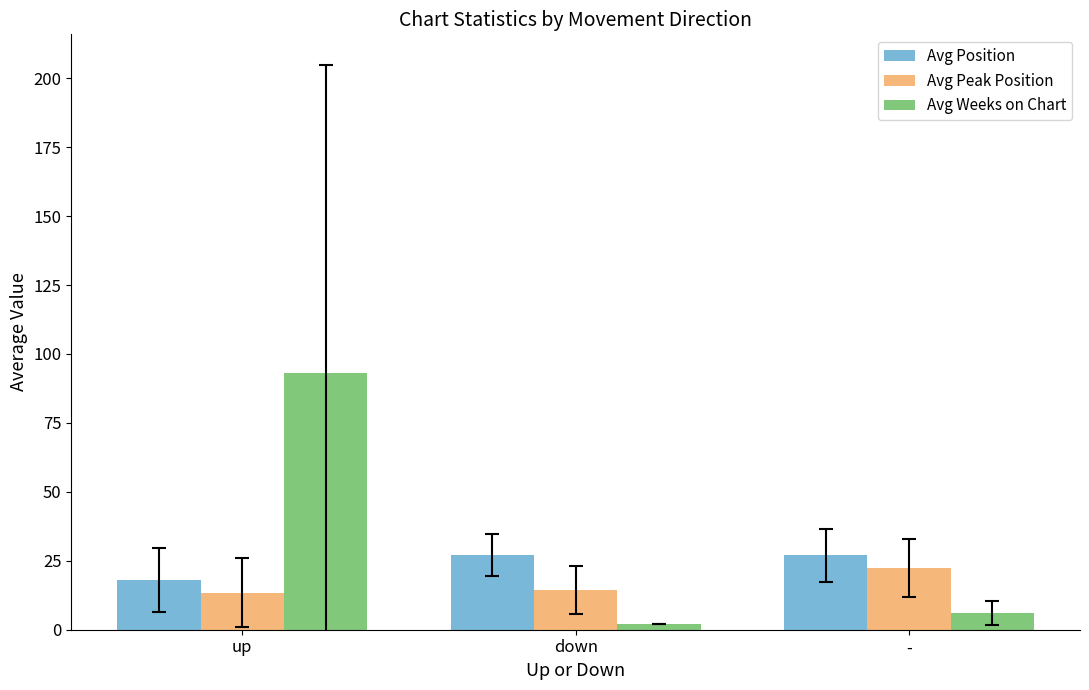

What are all the series names shown in the legend?

Avg Position, Avg Peak Position, Avg Weeks on Chart